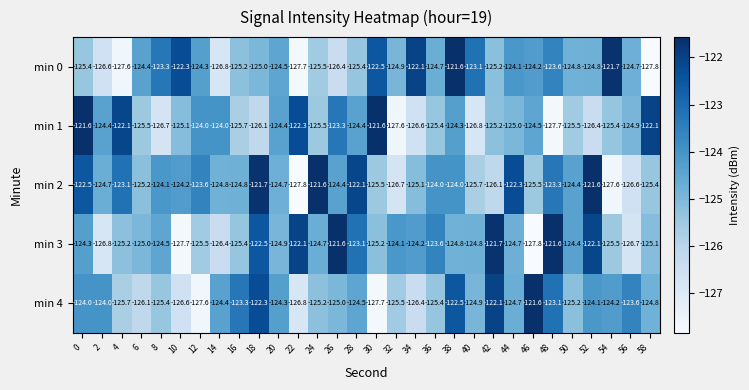

The value of min 2 at 36 is -28.1. True or false?

False